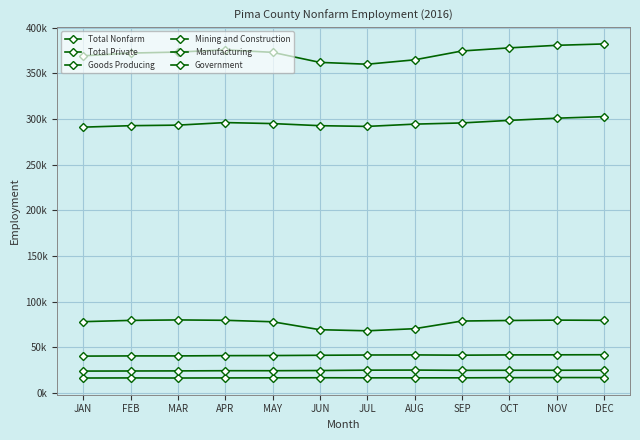

Does the chart have visible grid lines?

Yes